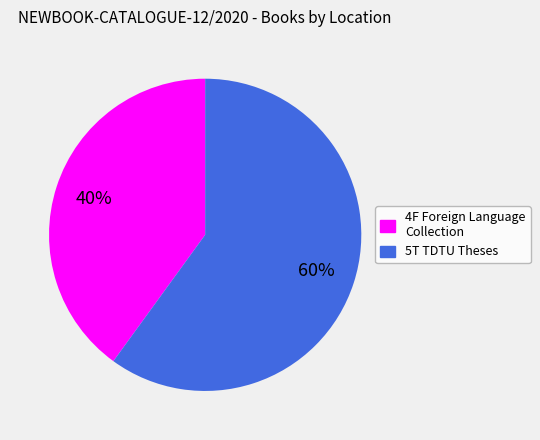

Count the number of slices in the pie.

2